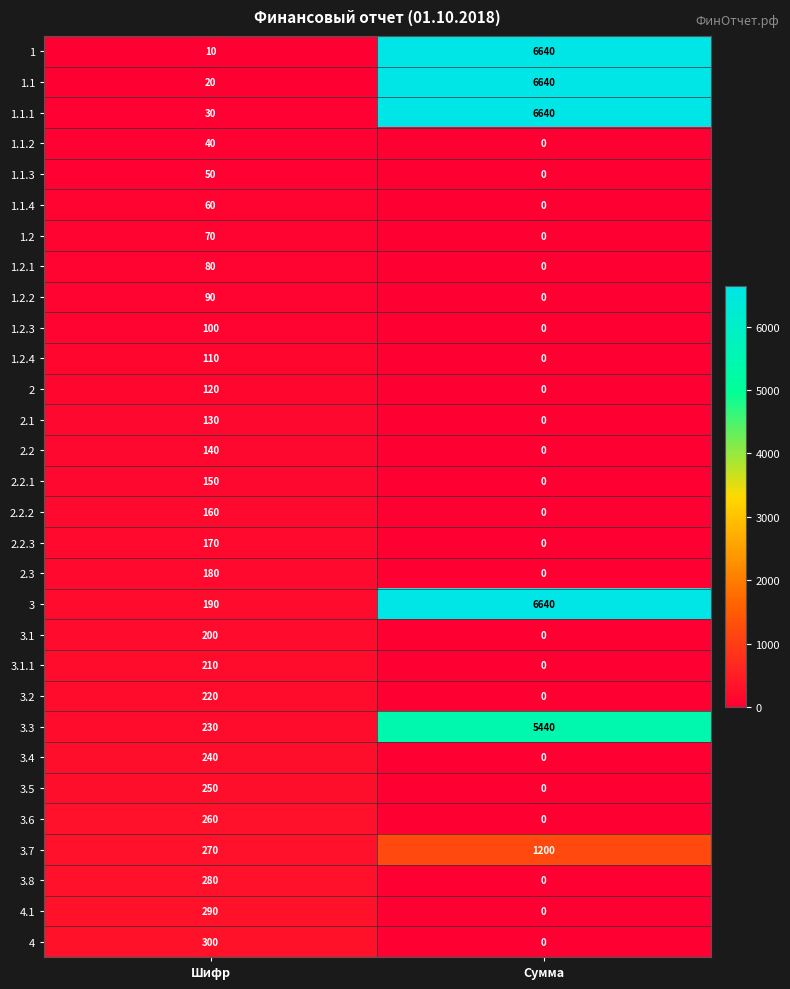

Rank the series at Шифр from highest to lowest value.

4, 4.1, 3.8, 3.7, 3.6, 3.5, 3.4, 3.3, 3.2, 3.1.1, 3.1, 3, 2.3, 2.2.3, 2.2.2, 2.2.1, 2.2, 2.1, 2, 1.2.4, 1.2.3, 1.2.2, 1.2.1, 1.2, 1.1.4, 1.1.3, 1.1.2, 1.1.1, 1.1, 1